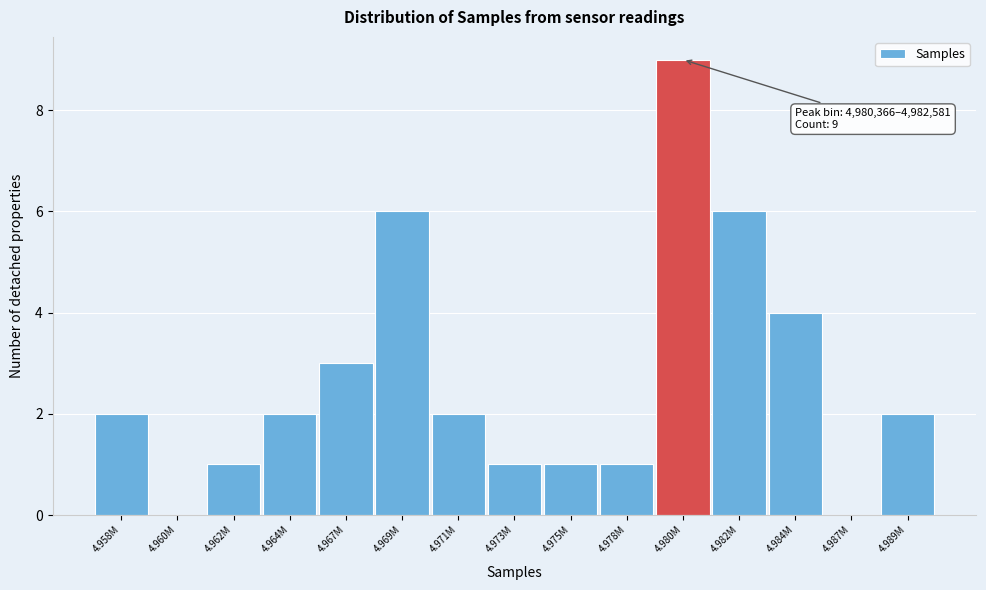

Reading right to left, extract all data points from this chart.

4.989M=2	4.987M=0	4.984M=4	4.982M=6	4.980M=9	4.978M=1	4.975M=1	4.973M=1	4.971M=2	4.969M=6	4.967M=3	4.964M=2	4.962M=1	4.960M=0	4.958M=2